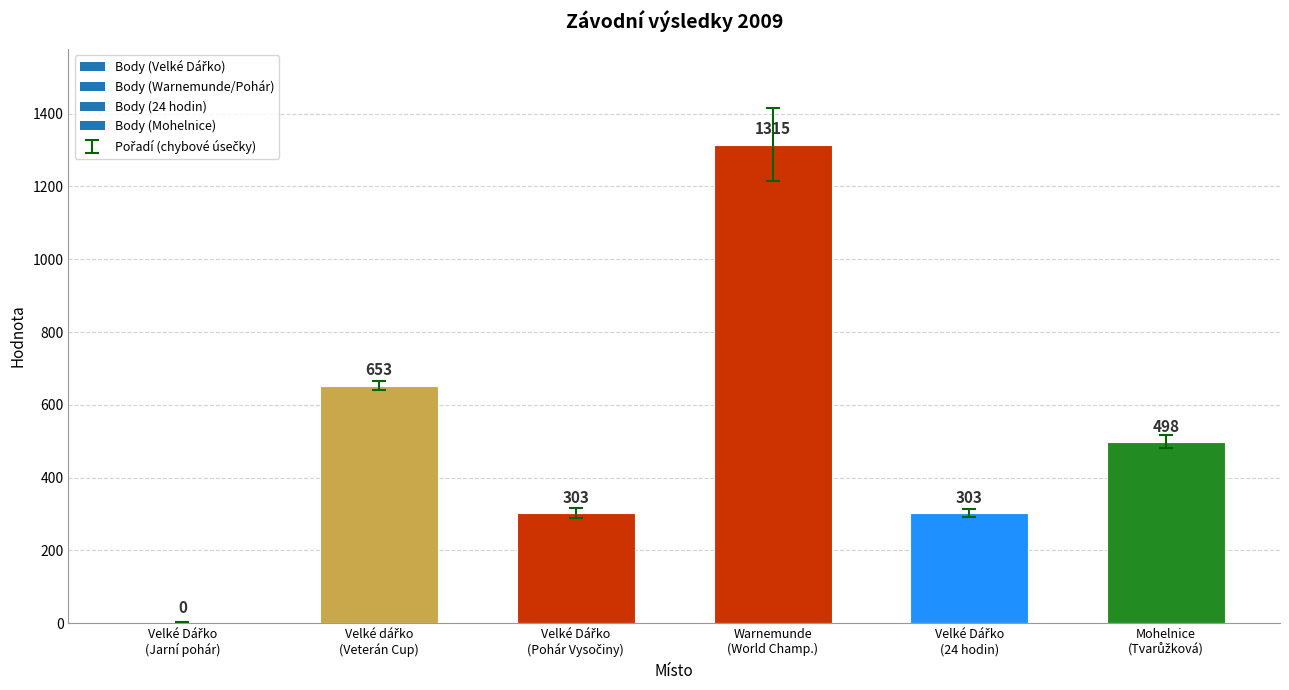

What is the maximum value shown in the chart?

1315